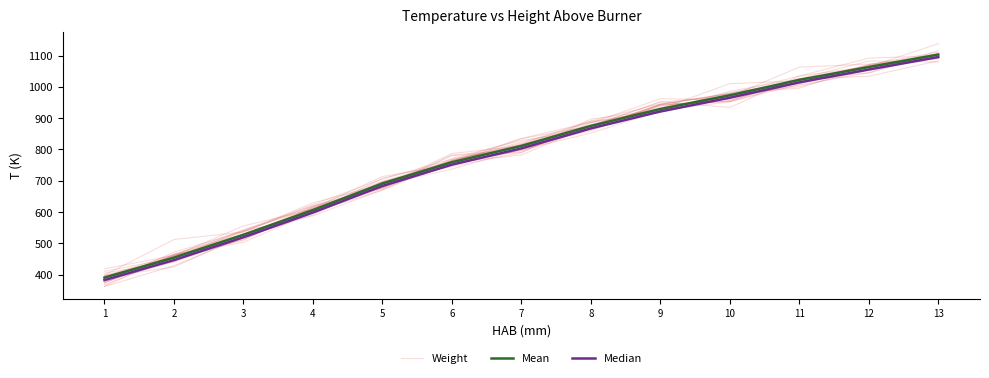

Rank the categories by Median value from highest to lowest.

13, 12, 11, 10, 9, 8, 7, 6, 5, 4, 3, 2, 1